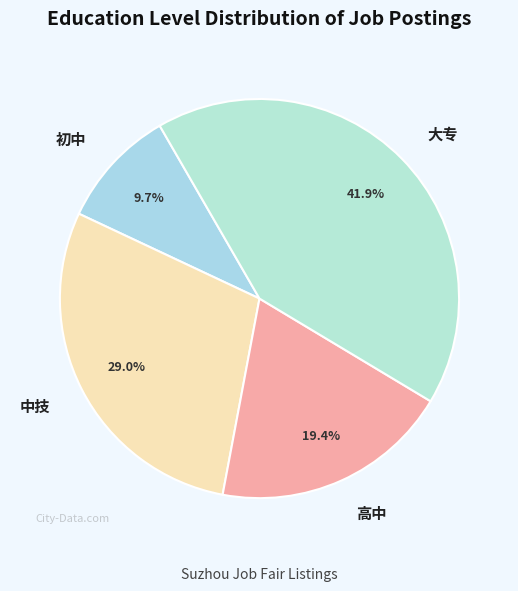

Rank the categories by value from lowest to highest.

初中, 高中, 中技, 大专